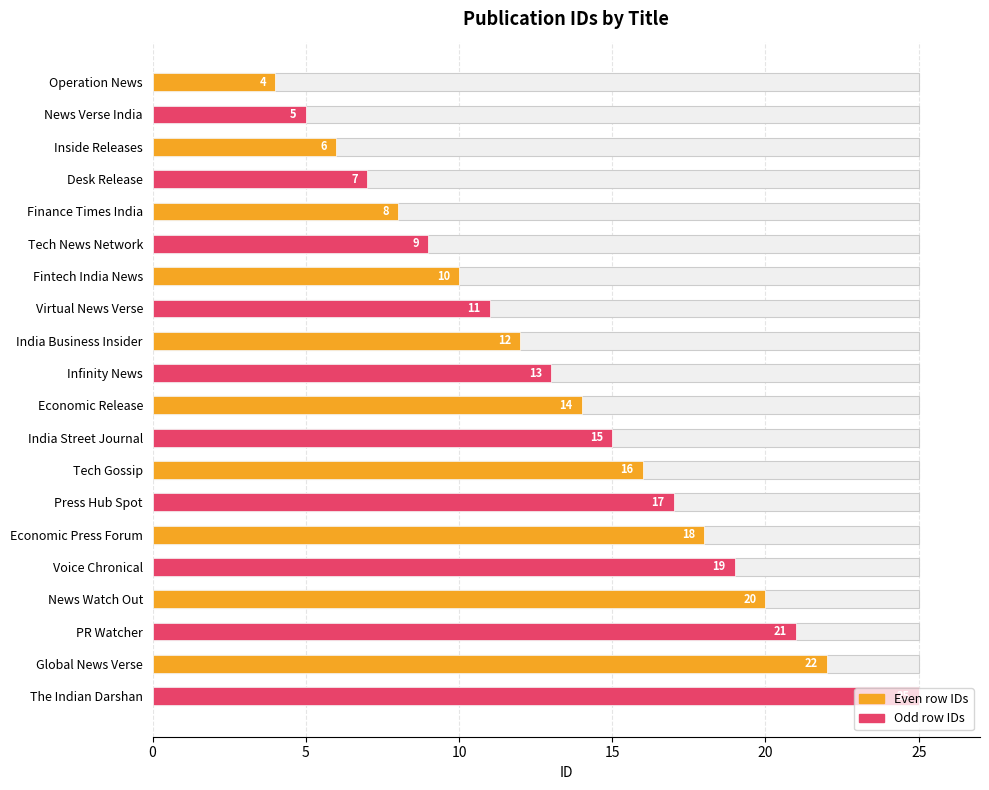

Is it true that the value at Tech Gossip is 27?

False